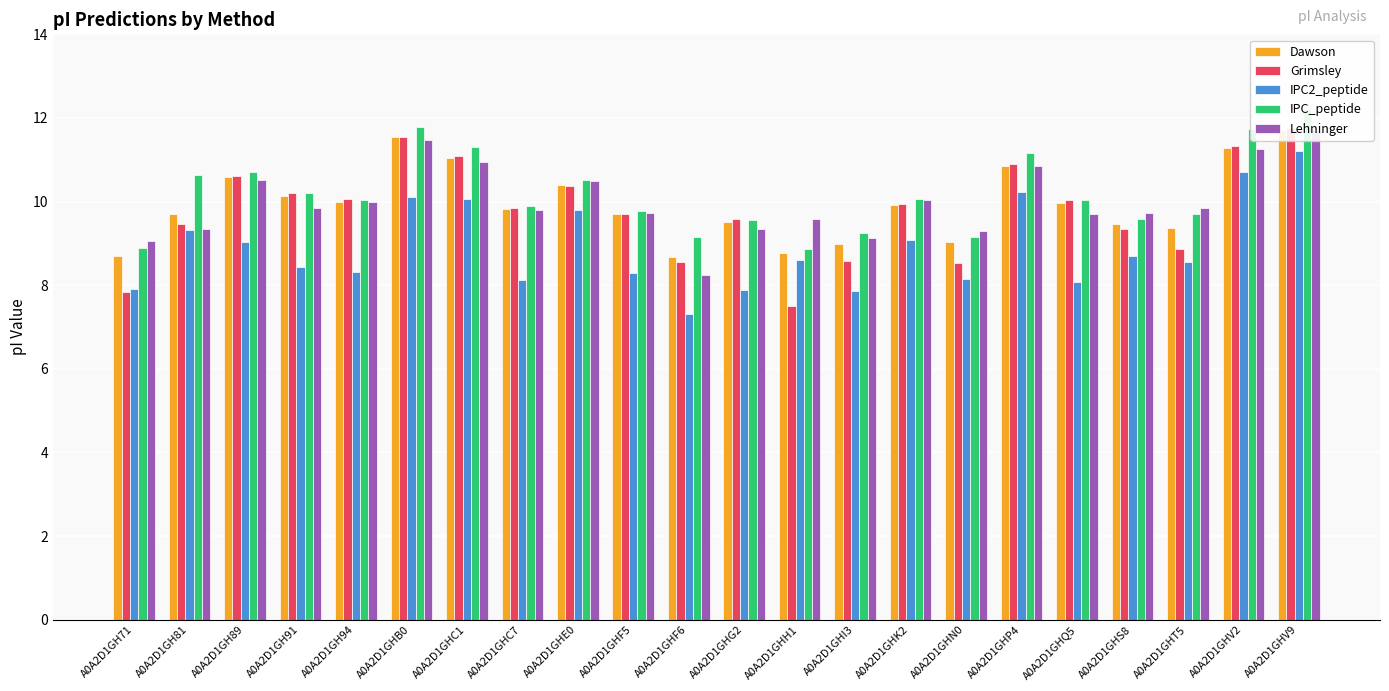

What is the label of the 21st bar from the right?

A0A2D1GH81